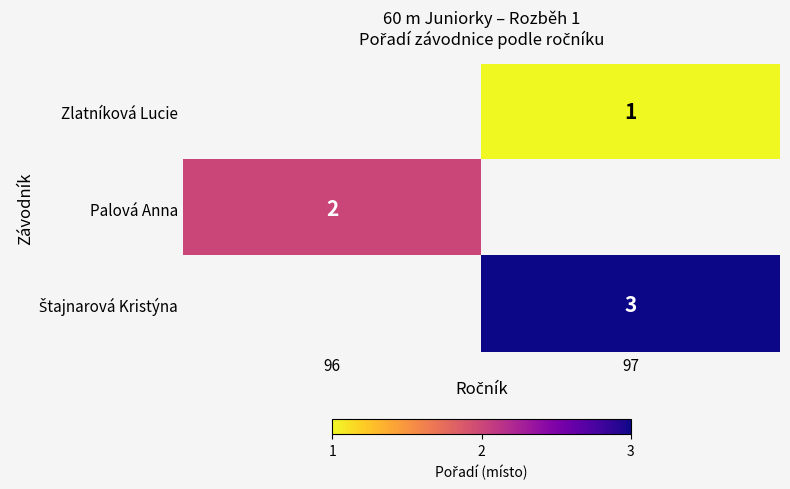

What is the spread (max minus min) of values at 97?

2.0